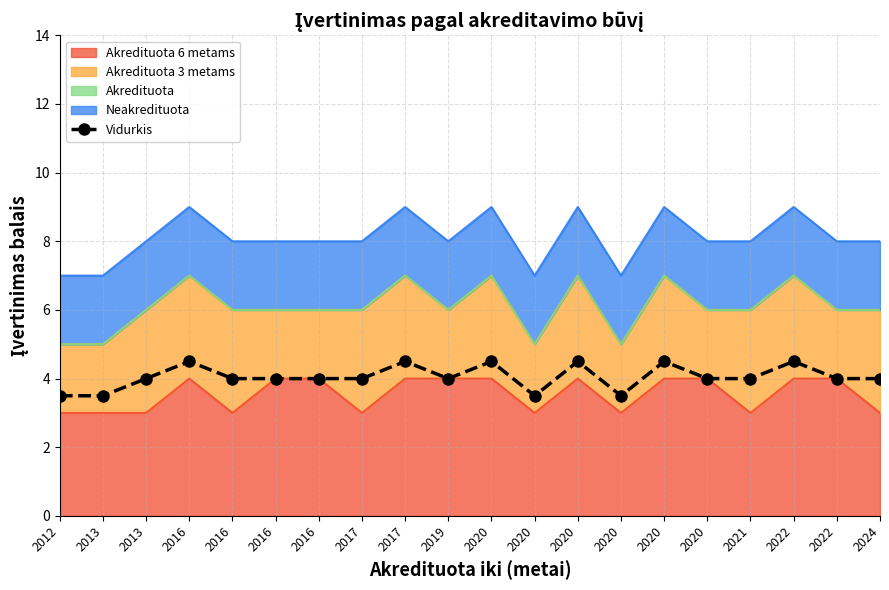

What value does the data have at 2016?

4.5